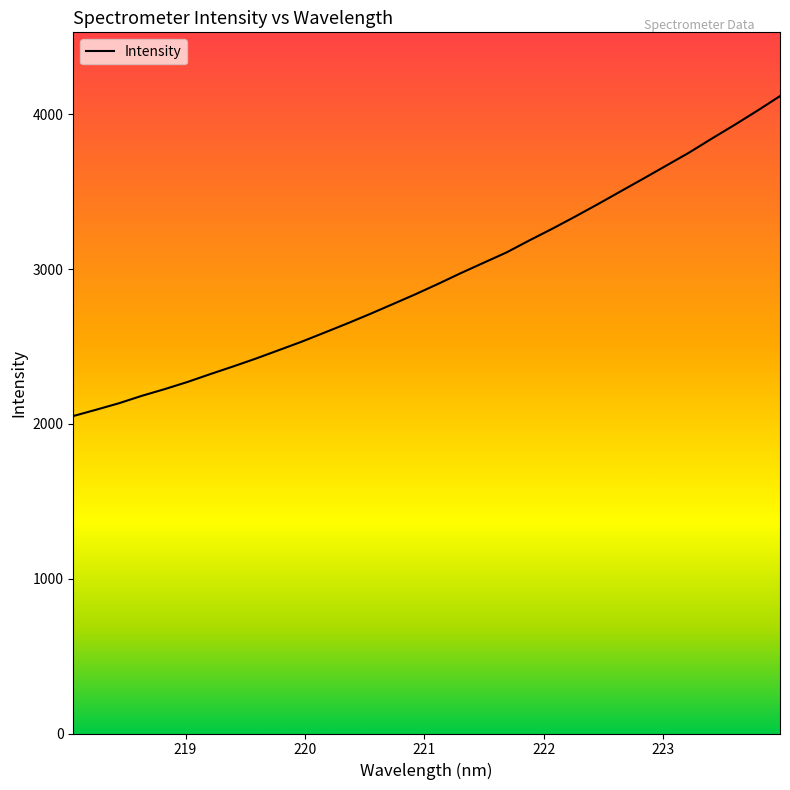

What is the maximum value shown in the chart?

4117.5